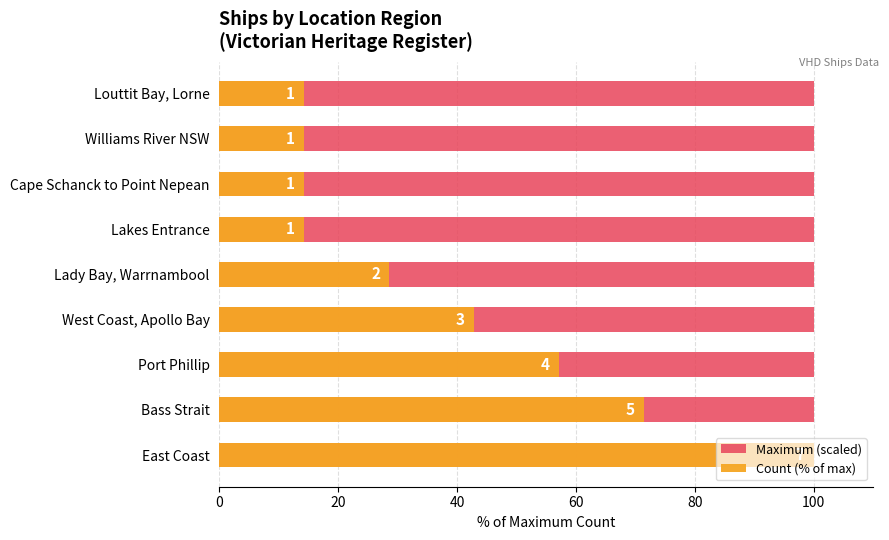

List the series in order of their peak value, highest first.

Count (% of max), Maximum (scaled)